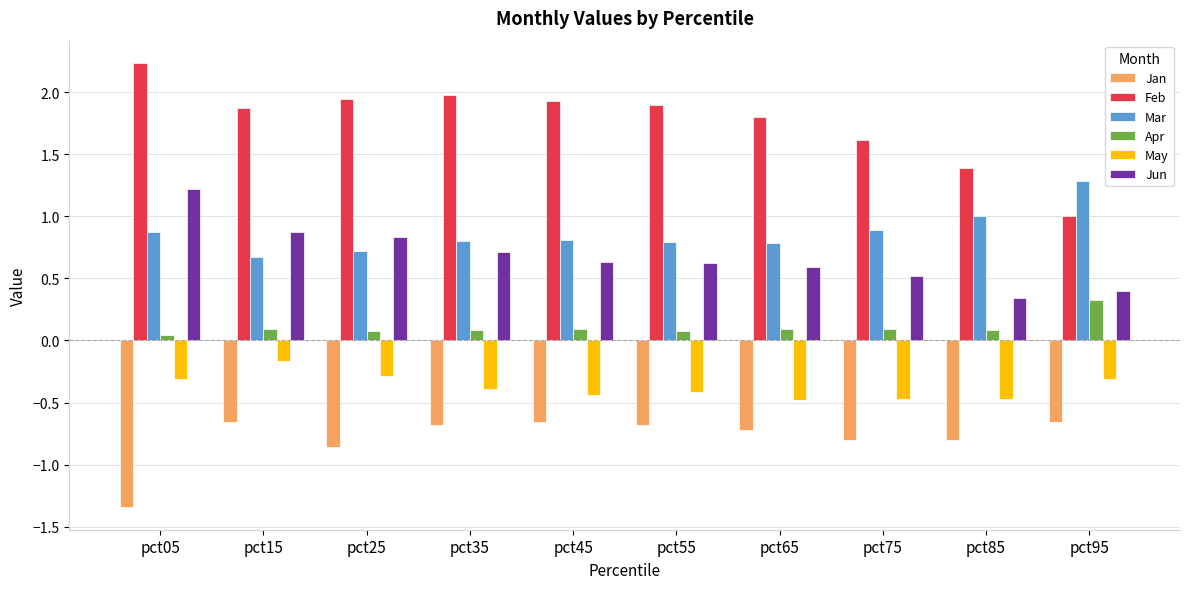

Rank the series by their maximum value, from lowest to highest.

Jan, May, Apr, Jun, Mar, Feb